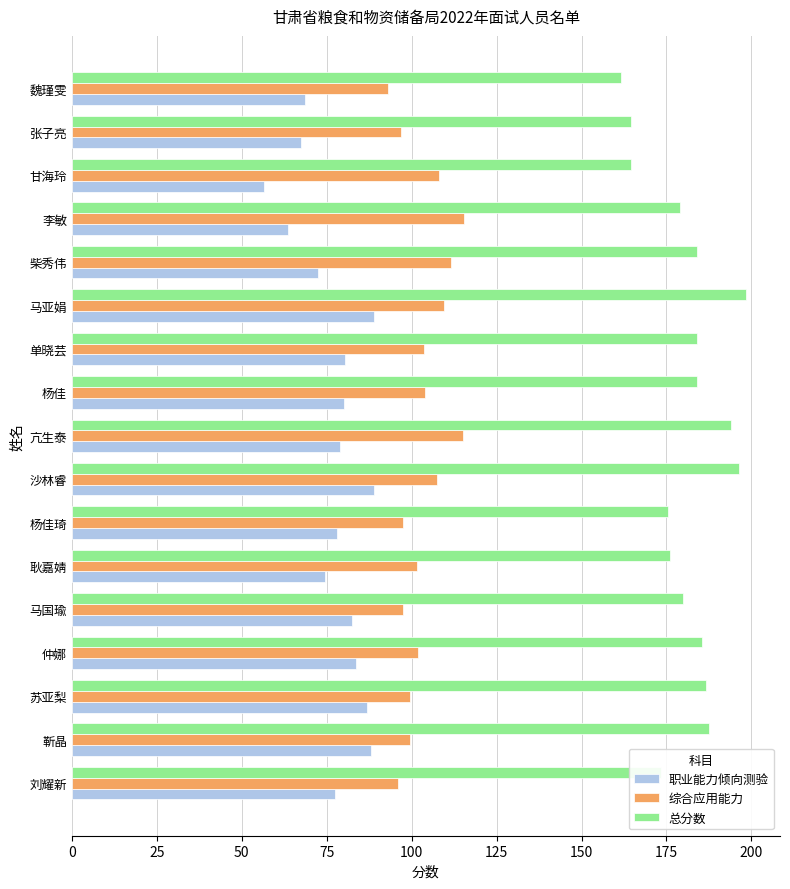

Which series has the largest total across all categories?

总分数